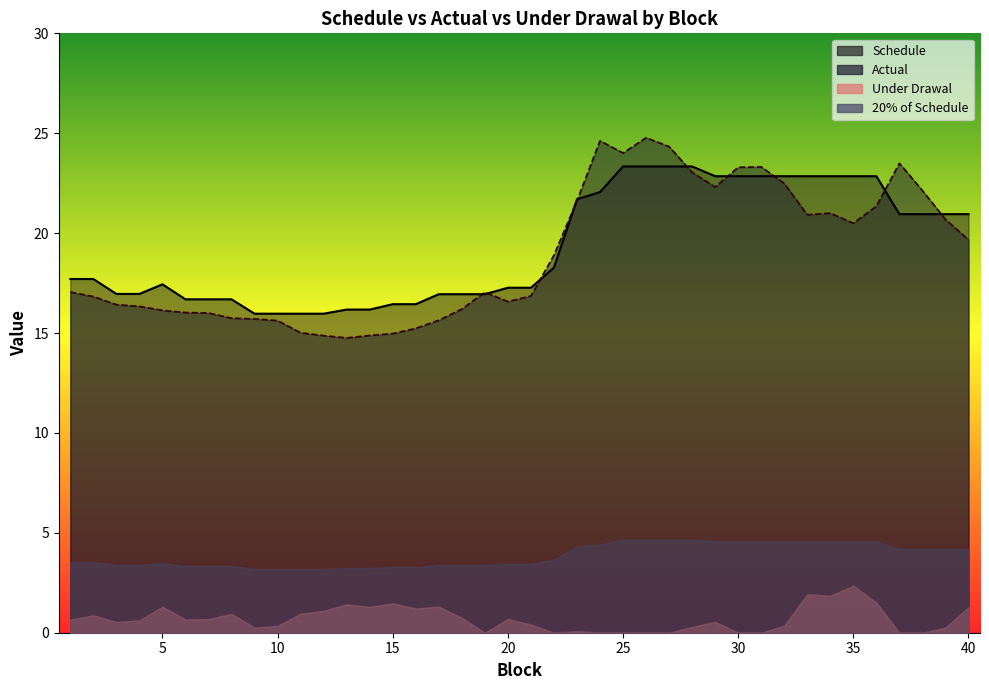

How many times do Schedule and Actual cross each other?

10